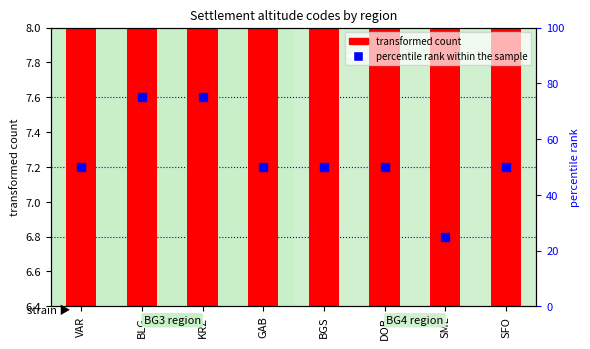

Which series has the largest Y range (max minus min)?

percentile rank within the sample